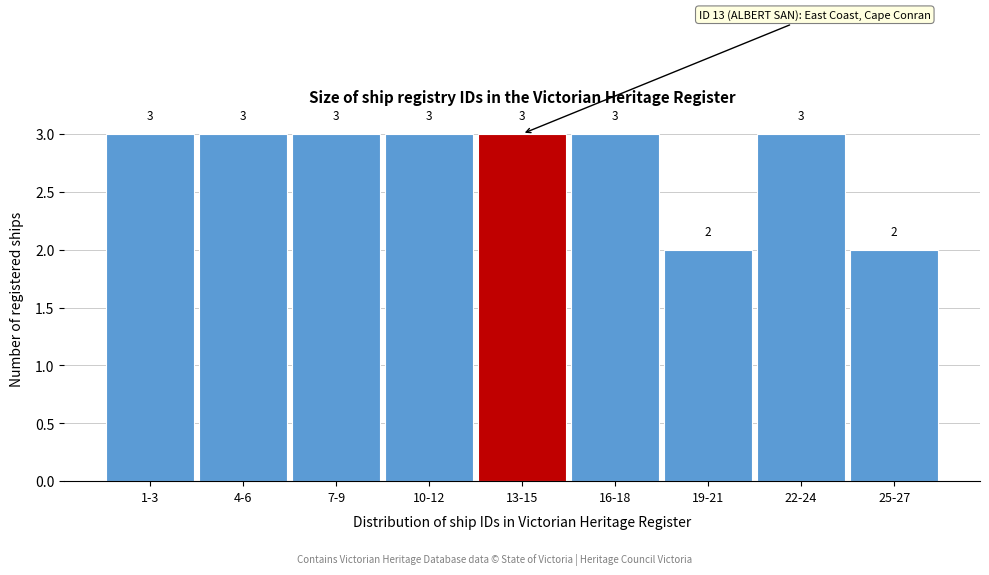

Reading left to right, what are all the values shown in this chart?

3	3	3	3	3	3	2	3	2